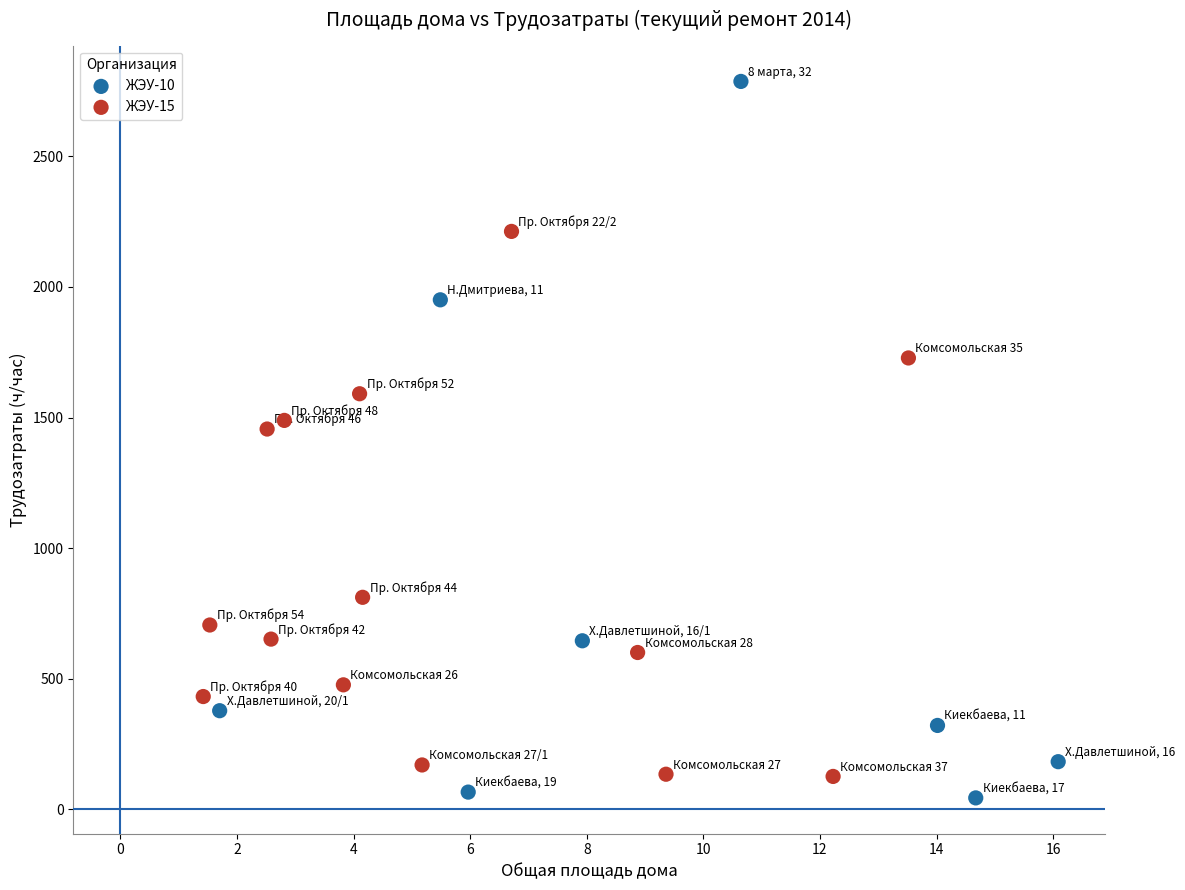

Which series reaches the maximum Y coordinate?

ЖЭУ-10